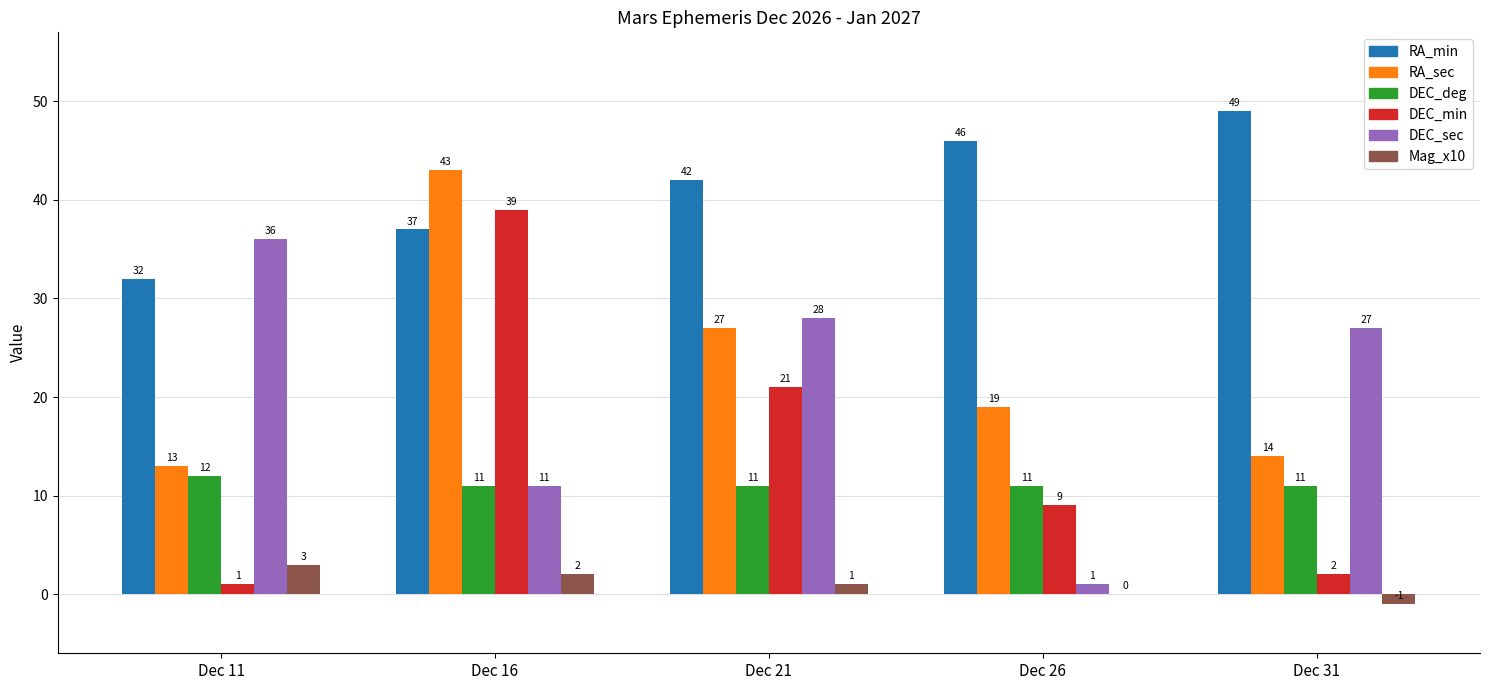

Reading left to right, transcribe all the data shown in this chart.

RA_min: Dec 11=32	Dec 16=37	Dec 21=42	Dec 26=46	Dec 31=49
RA_sec: Dec 11=13	Dec 16=43	Dec 21=27	Dec 26=19	Dec 31=14
DEC_deg: Dec 11=12	Dec 16=11	Dec 21=11	Dec 26=11	Dec 31=11
DEC_min: Dec 11=1	Dec 16=39	Dec 21=21	Dec 26=9	Dec 31=2
DEC_sec: Dec 11=36	Dec 16=11	Dec 21=28	Dec 26=1	Dec 31=27
Mag_x10: Dec 11=3	Dec 16=2	Dec 21=1	Dec 26=0	Dec 31=-1